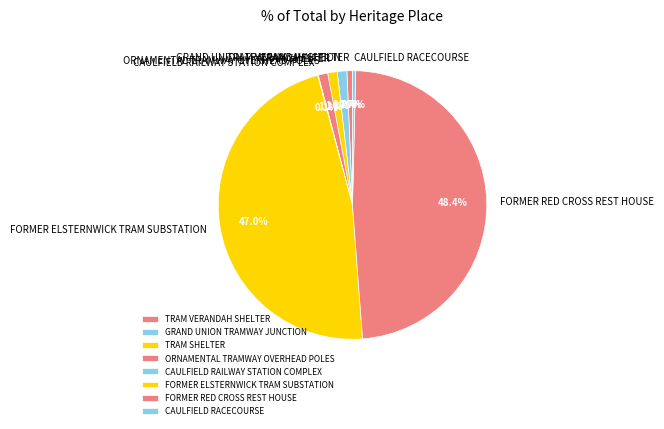

Does ORNAMENTAL TRAMWAY OVERHEAD POLES account for over 50% of the chart?

No